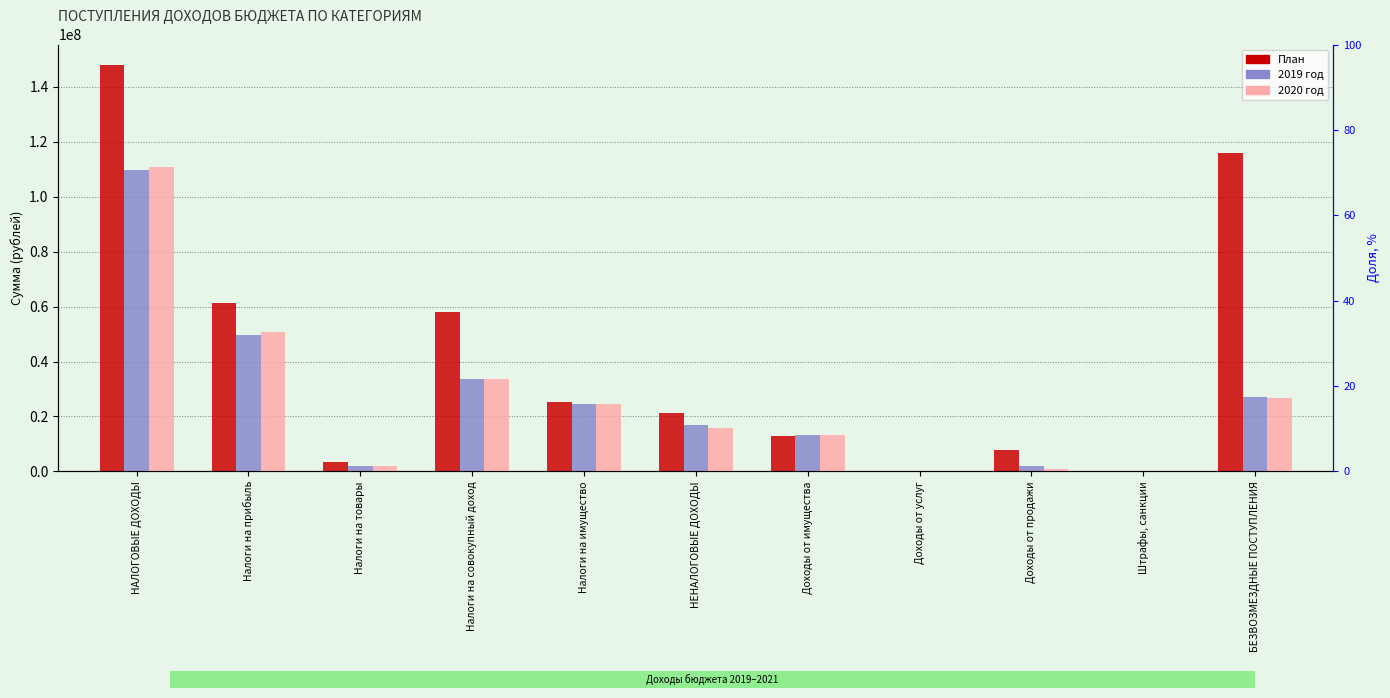

What is the approximate value of 2020 год at Доходы от продажи?

1031000.0